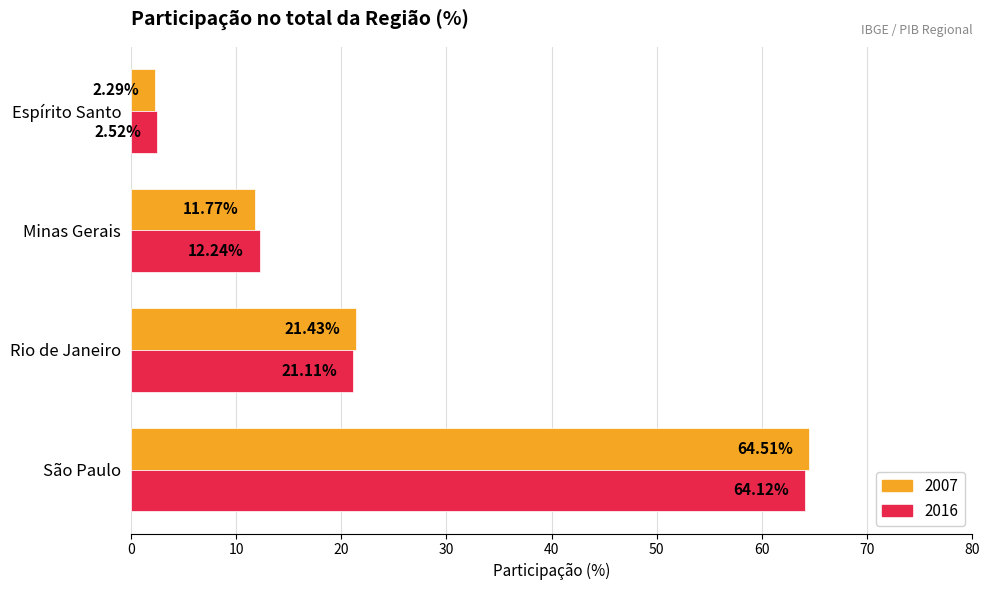

What is the average value of the 2007 series?

25.0